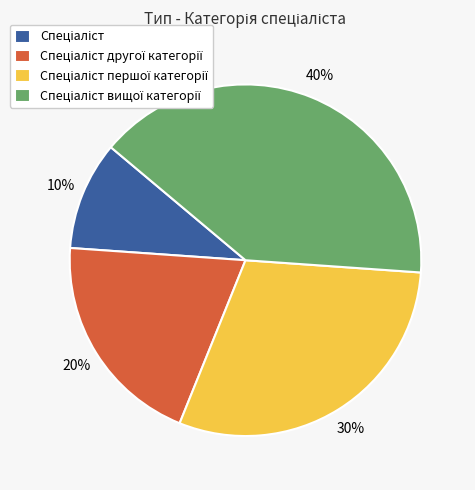

Count the number of slices in the pie.

4